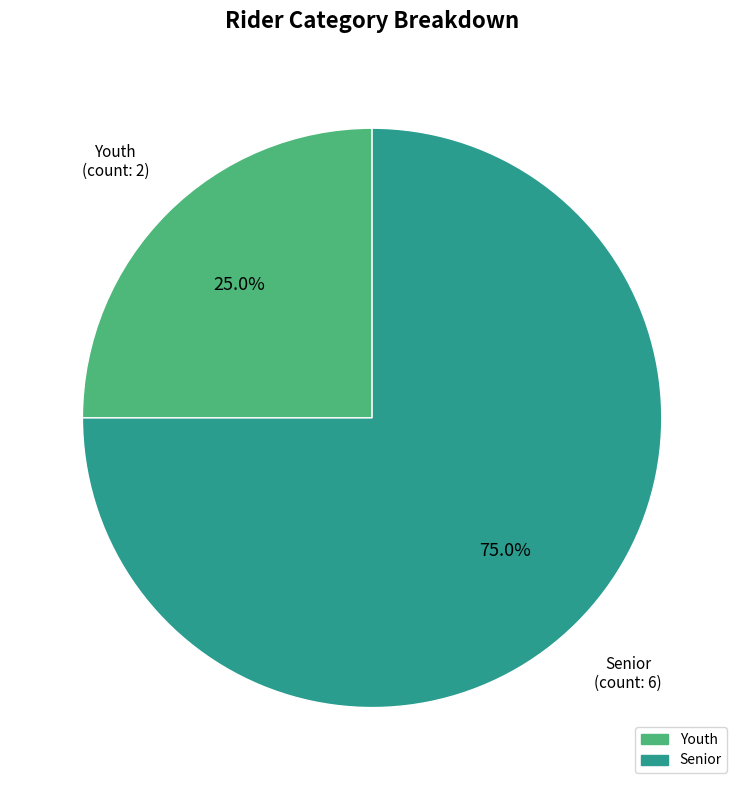

How many slices are in this pie chart?

2